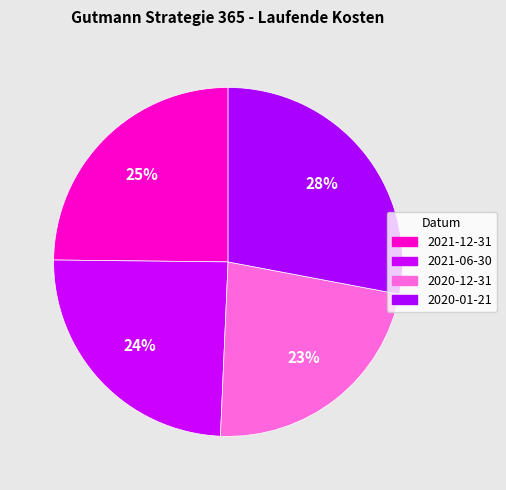

Count the number of slices in the pie.

4